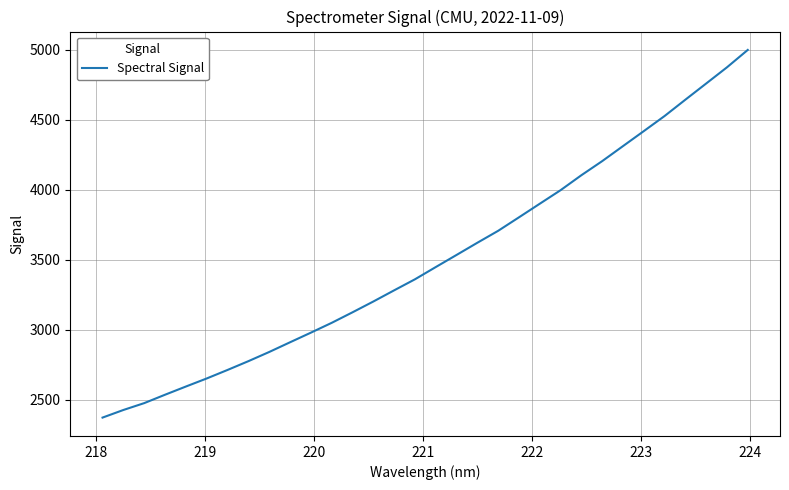

What is the maximum value shown in the chart?

4998.1